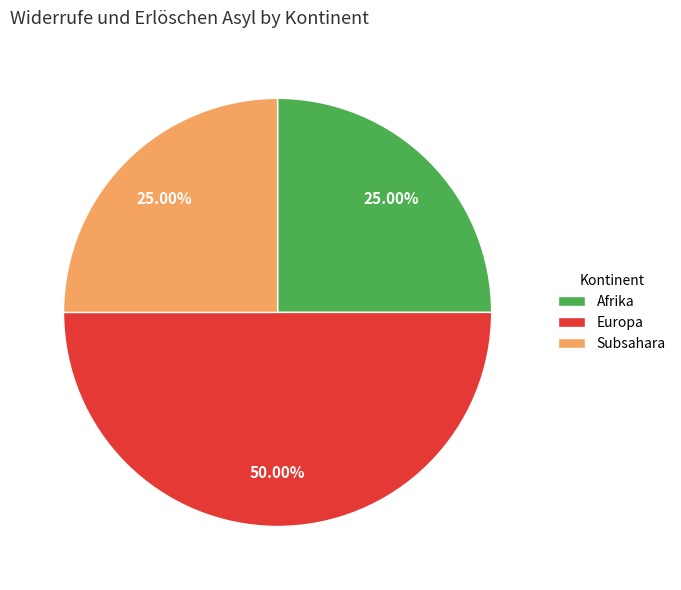

Do Afrika and Europa together represent more than half of the pie?

Yes